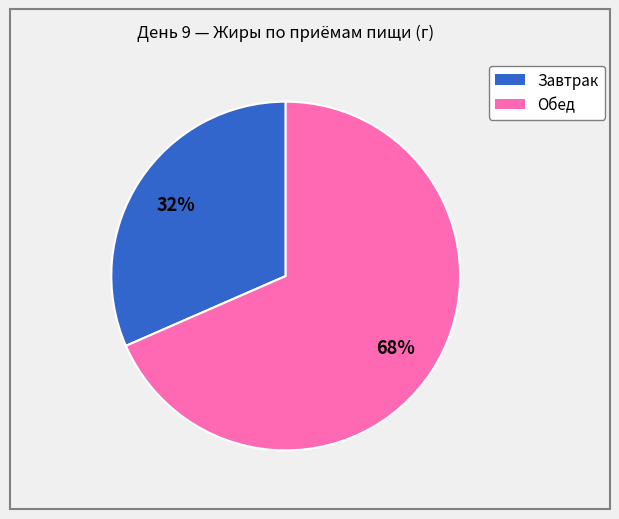

To the nearest percent, what portion does Завтрак represent?

32%